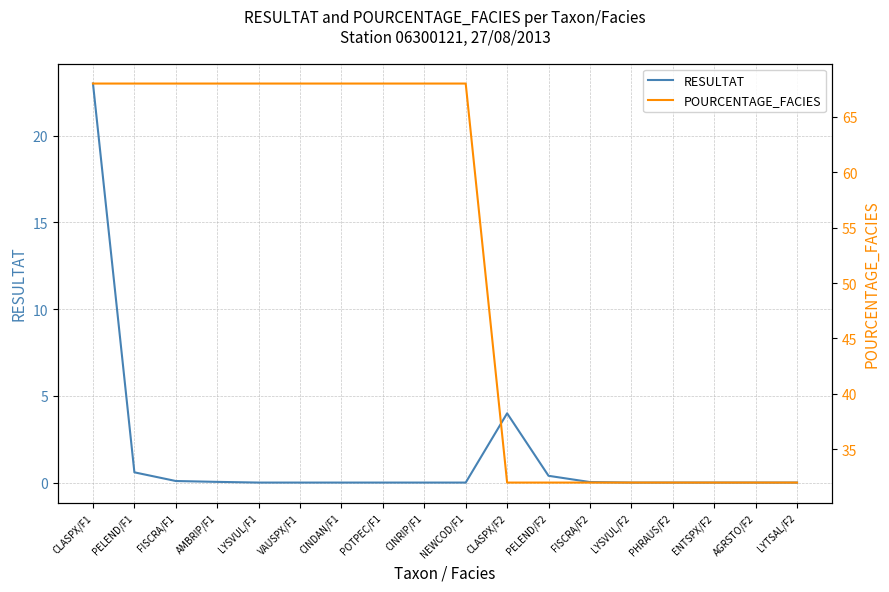

List the series in order of their overall mean, lowest first.

RESULTAT, POURCENTAGE_FACIES